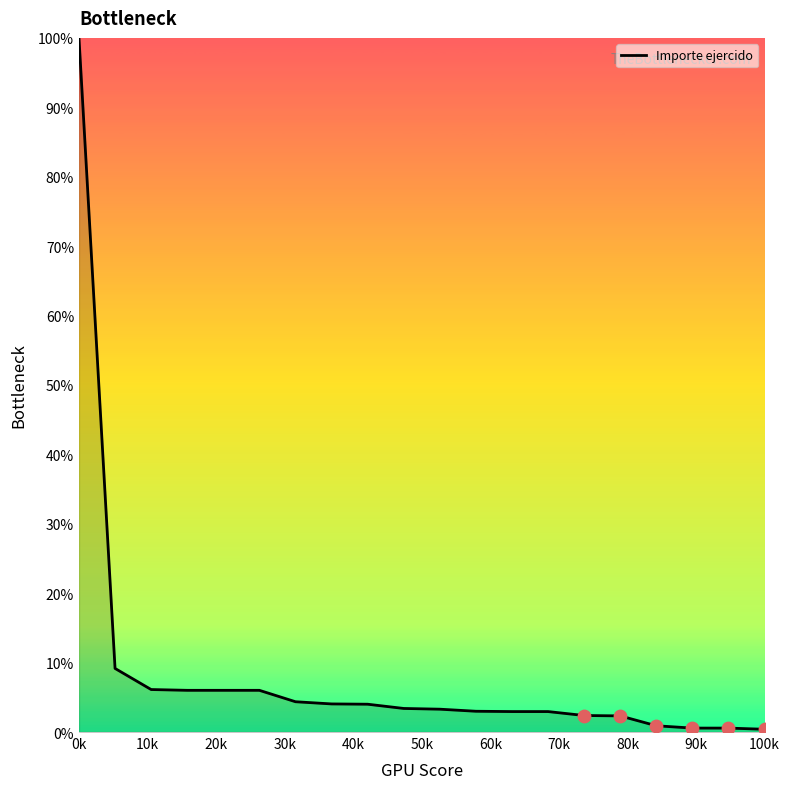

How many lines are shown in the chart?

1